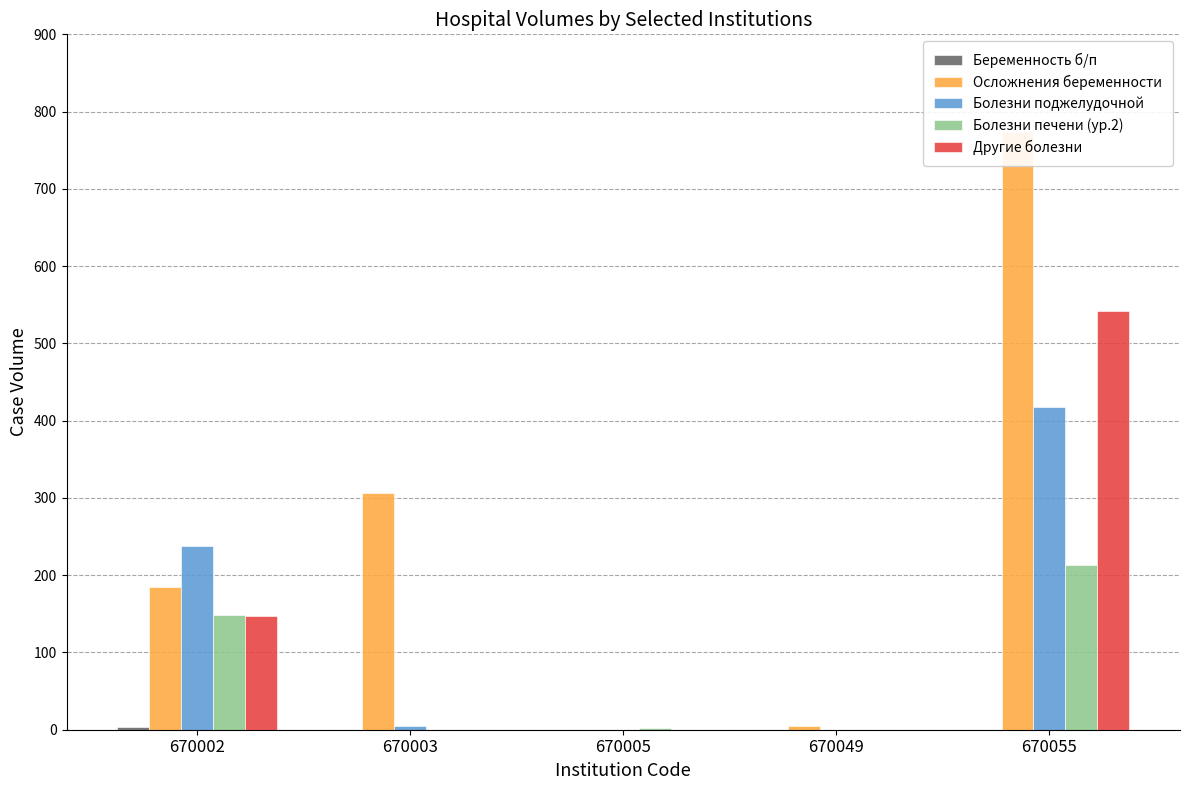

Which series has the largest total across all categories?

Осложнения беременности